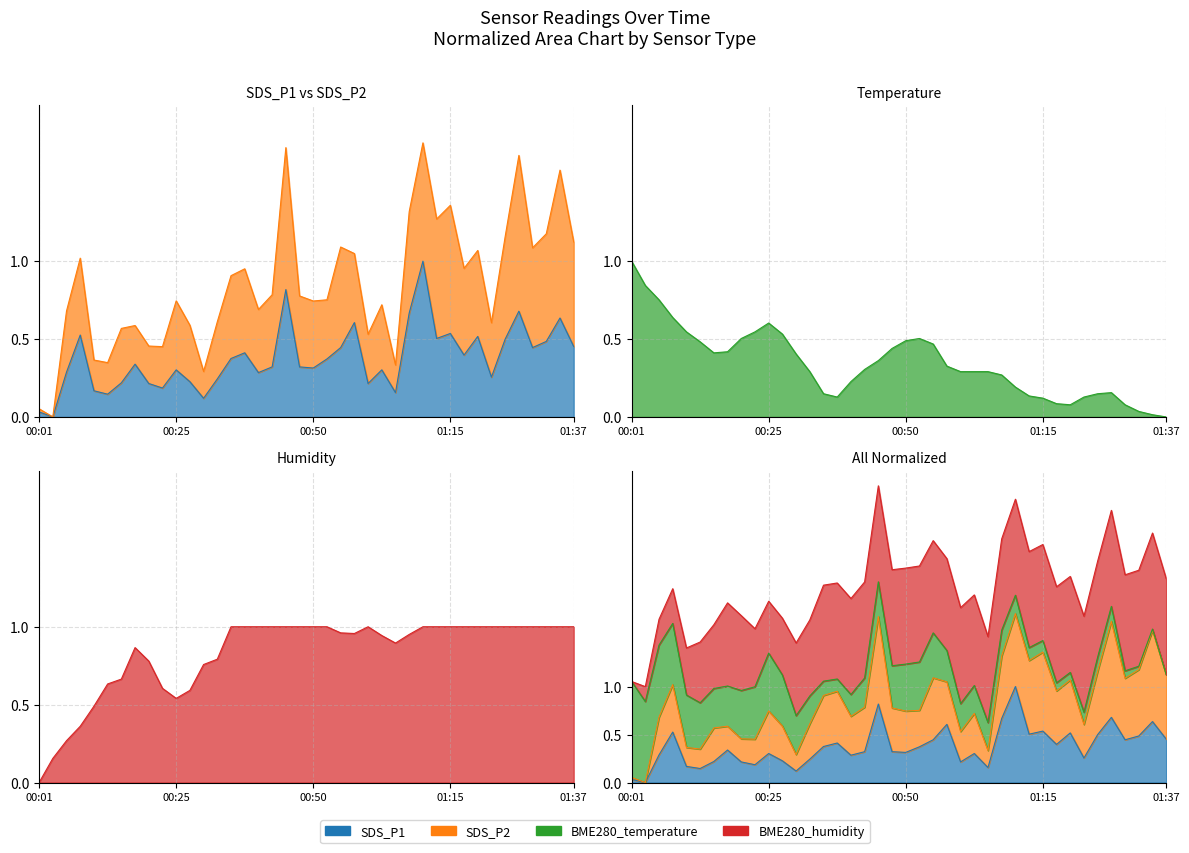

Does the chart have visible grid lines?

Yes